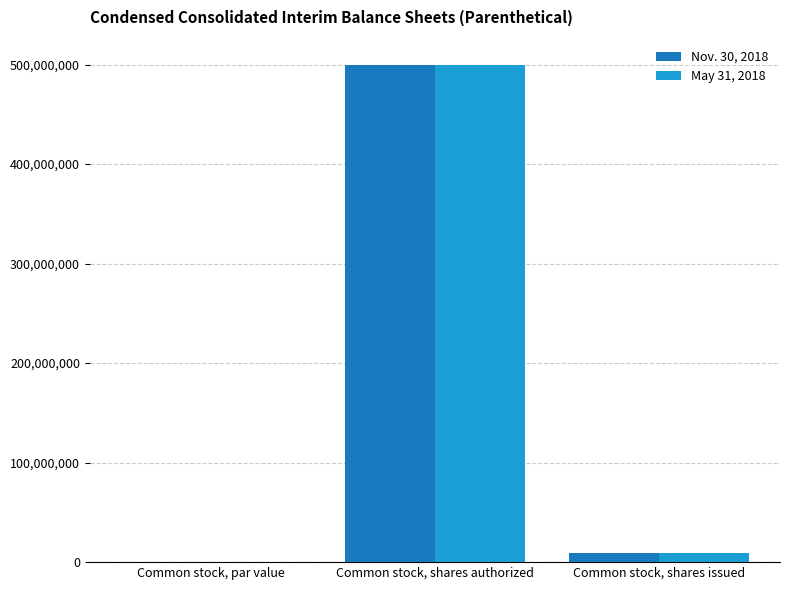

What is the maximum value for Nov. 30, 2018?

500000000.0